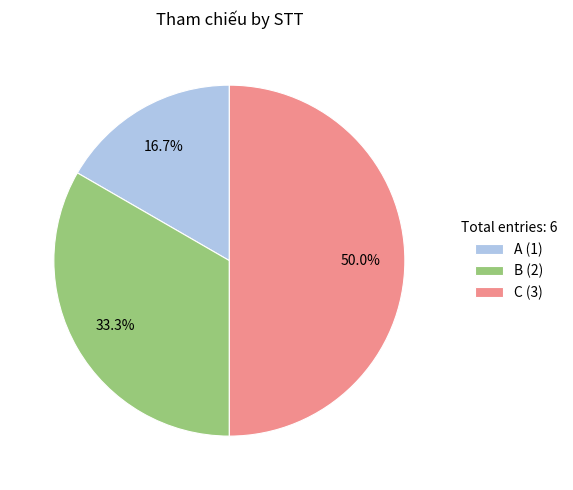

Rank the categories by value from highest to lowest.

C, B, A